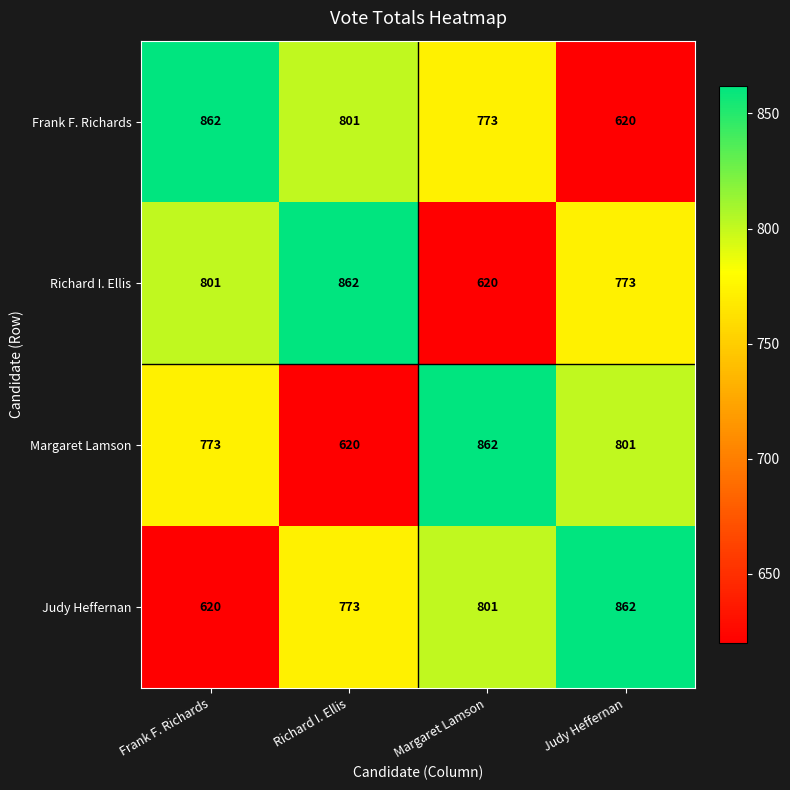

Is the value of Richard I. Ellis at Margaret Lamson greater than the value of Frank F. Richards at Richard I. Ellis?

No